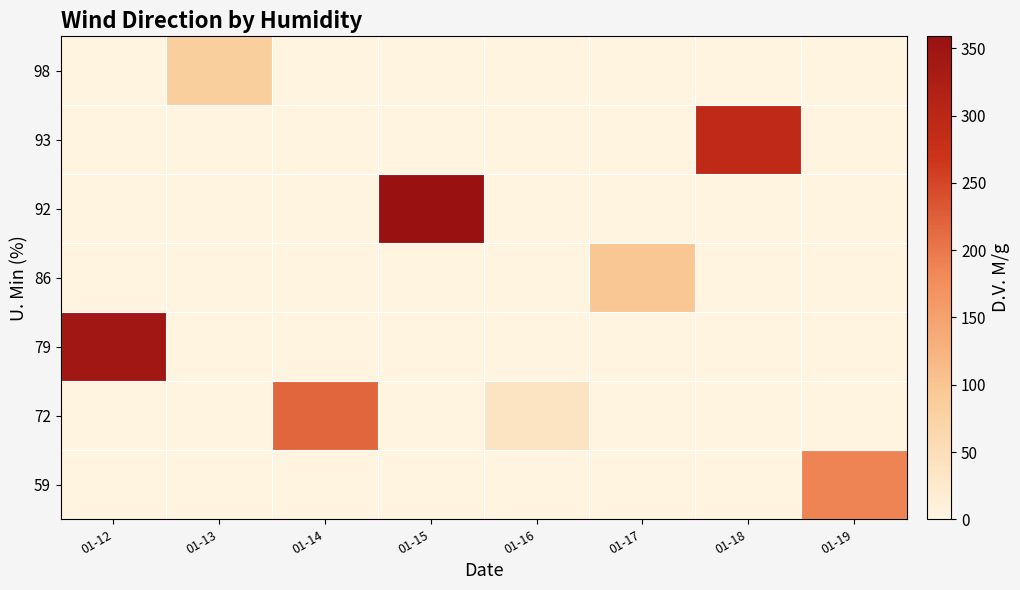

Reading left to right, list all the values displayed in this chart.

59: 01-12=0	01-13=0	01-14=0	01-15=0	01-16=0	01-17=0	01-18=0	01-19=187
72: 01-12=0	01-13=0	01-14=218	01-15=0	01-16=37	01-17=0	01-18=0	01-19=0
79: 01-12=344	01-13=0	01-14=0	01-15=0	01-16=0	01-17=0	01-18=0	01-19=0
86: 01-12=0	01-13=0	01-14=0	01-15=0	01-16=0	01-17=96	01-18=0	01-19=0
92: 01-12=0	01-13=0	01-14=0	01-15=359	01-16=0	01-17=0	01-18=0	01-19=0
93: 01-12=0	01-13=0	01-14=0	01-15=0	01-16=0	01-17=0	01-18=293	01-19=0
98: 01-12=0	01-13=84	01-14=0	01-15=0	01-16=0	01-17=0	01-18=0	01-19=0